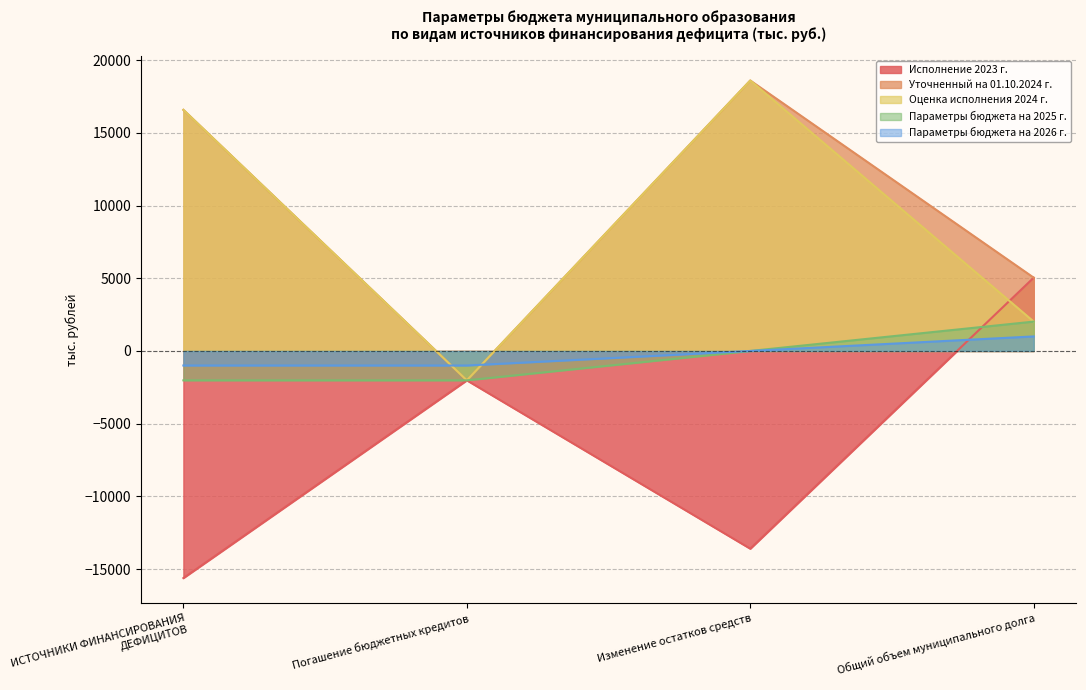

How many values in the Параметры бюджета на 2026 г. series are below 0?

2